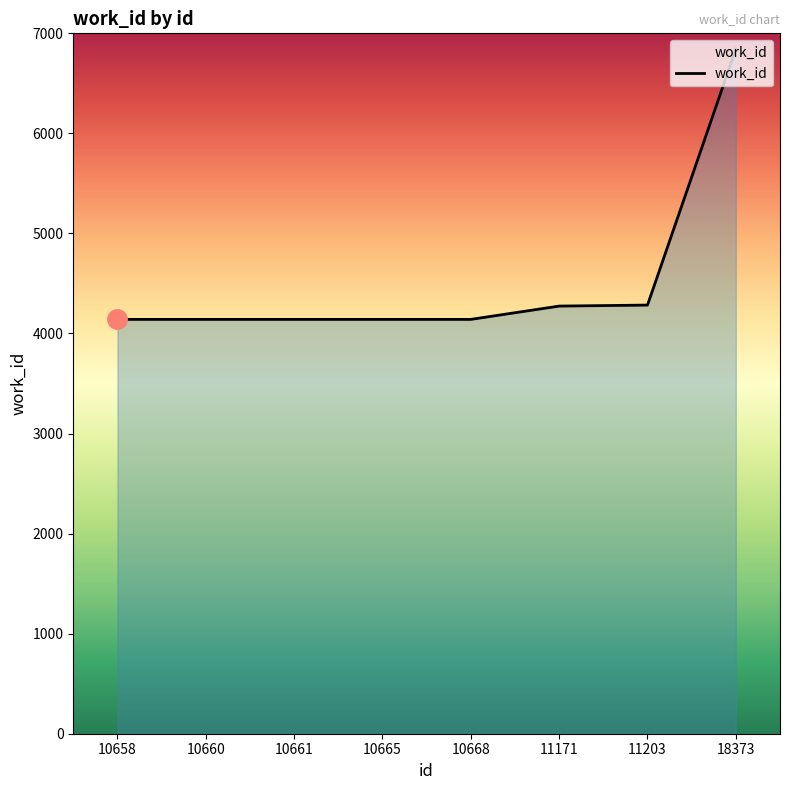

What is the difference between the values at 10668 and 11171?

133